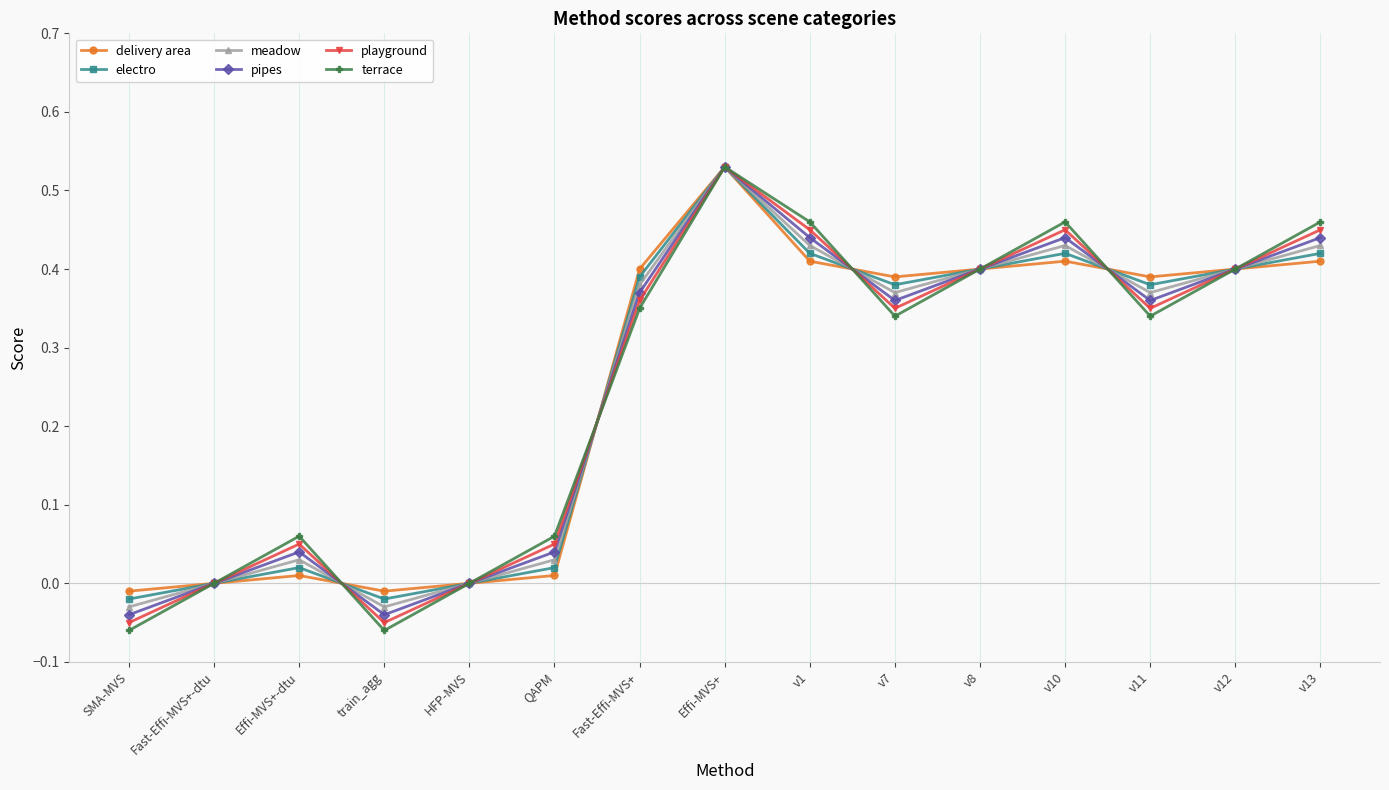

Is the value of delivery area at QAPM greater than the value of pipes at QAPM?

No